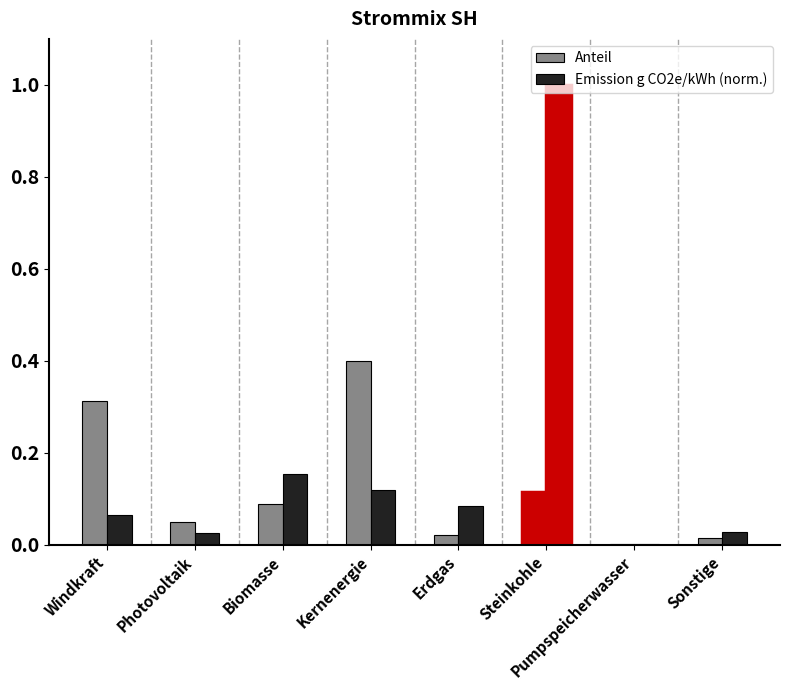

How many series are shown in this chart?

2